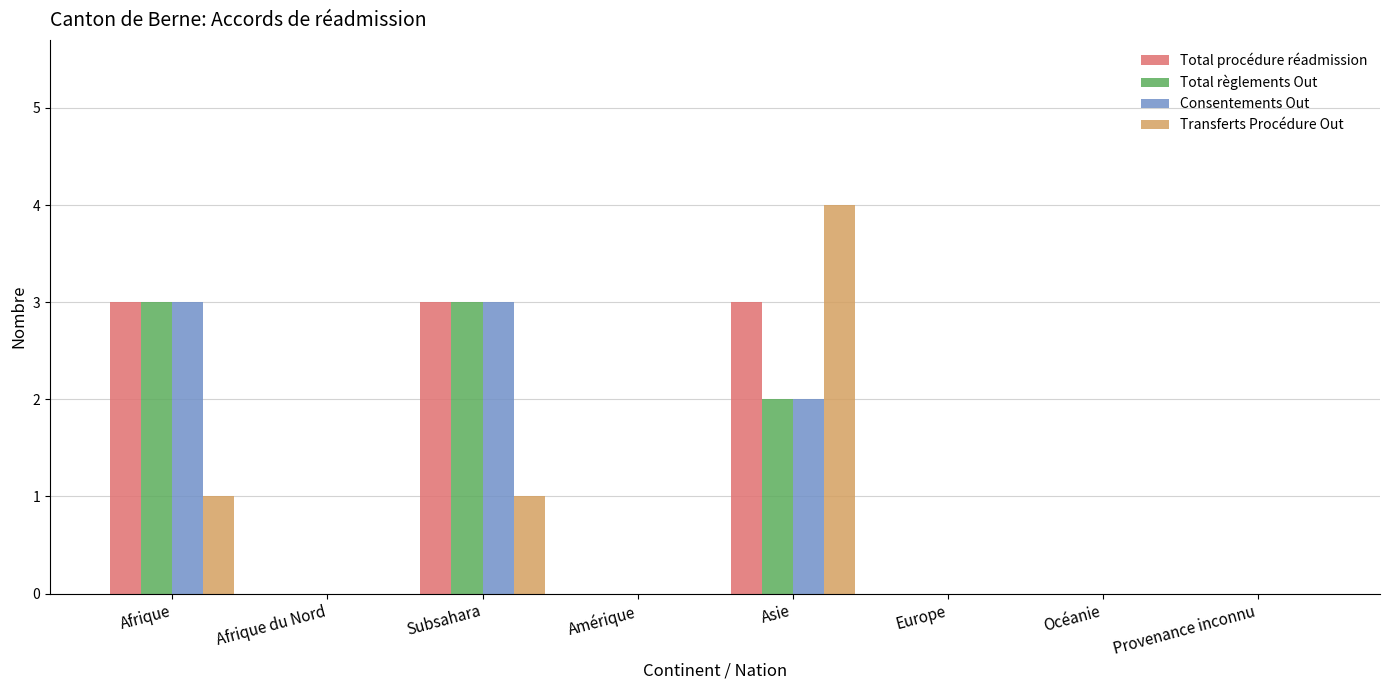

Reading left to right, transcribe all the data shown in this chart.

Total procédure réadmission: 3	0	3	0	3	0	0	0
Total règlements Out: 3	0	3	0	2	0	0	0
Consentements Out: 3	0	3	0	2	0	0	0
Transferts Procédure Out: 1	0	1	0	4	0	0	0